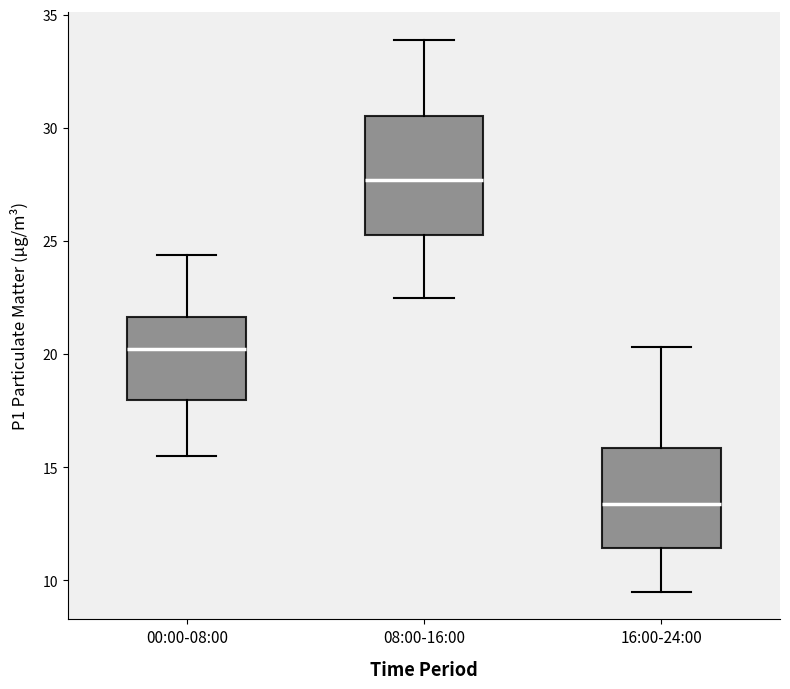

Reading left to right, transcribe this box plot: for each box, give where its median line is, the range the box spans, and where its two whiskers end, as read against the y-axis. The values are not printed on the chart, so give them approximately, as read against the axis.

00:00-08:00: median 20.5, box 18.0 to 21.5, whiskers 15.5 to 24.5
08:00-16:00: median 27.5, box 25.5 to 30.5, whiskers 22.5 to 34.0
16:00-24:00: median 13.5, box 11.5 to 16.0, whiskers 9.5 to 20.5